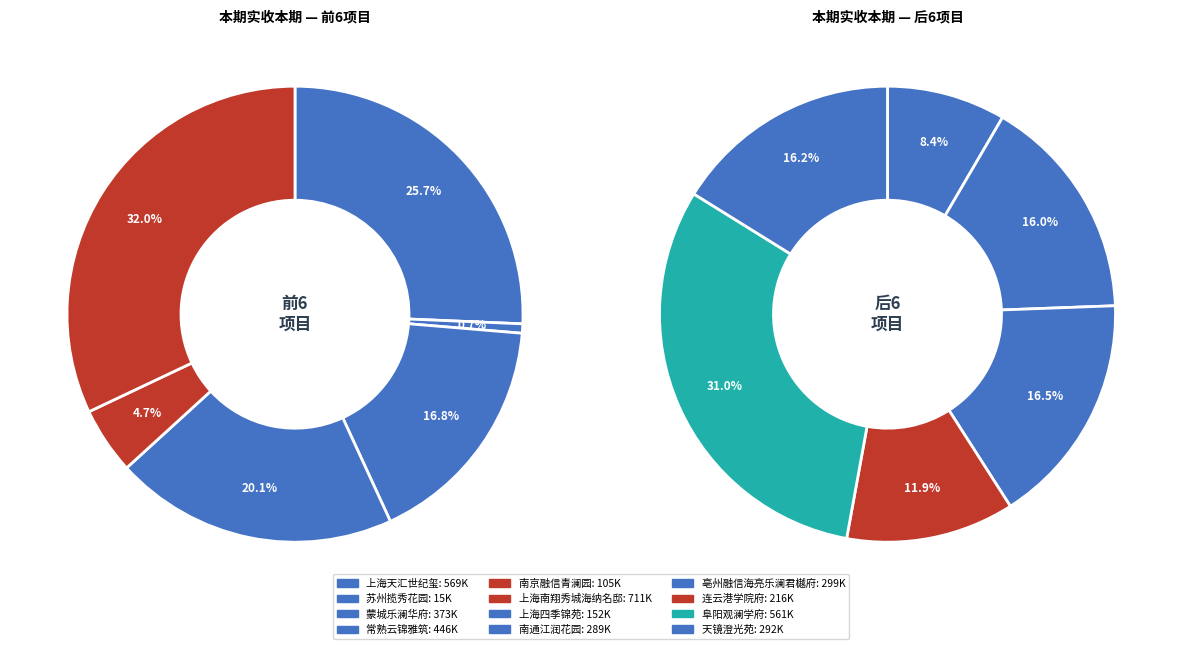

Which category has the biggest portion of the pie?

上海南翔秀城海纳名邸